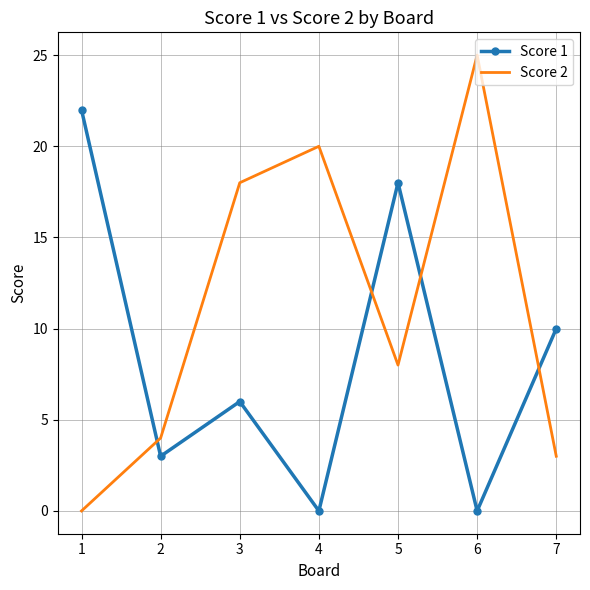

Reading left to right, transcribe all the data shown in this chart.

Score 1: 22	3	6	0	18	0	10
Score 2: 0	4	18	20	8	25	3